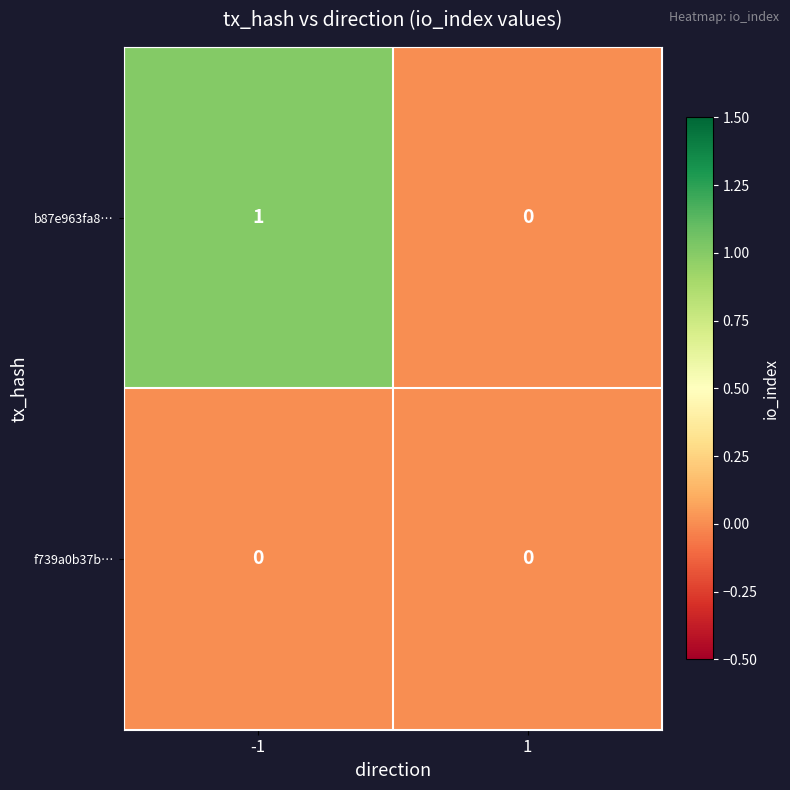

The b87e963fa8… series shows 2 at -1. True or false?

False